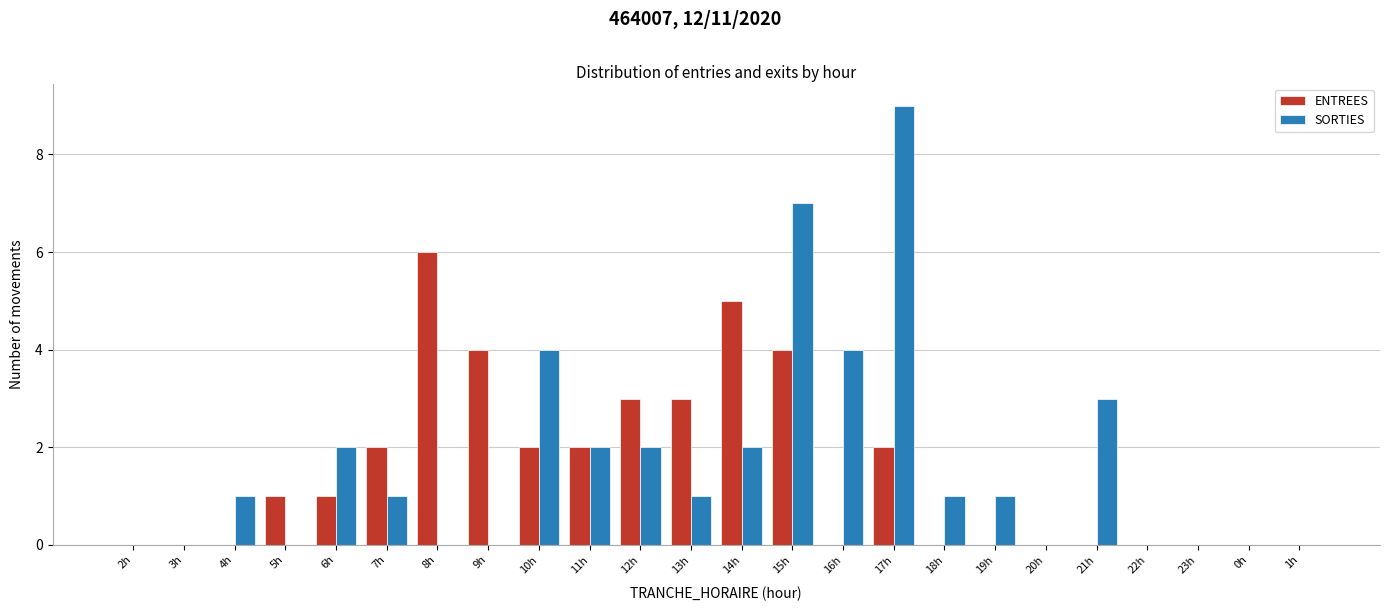

Between 6h and 15h, which series saw the biggest shift?

SORTIES